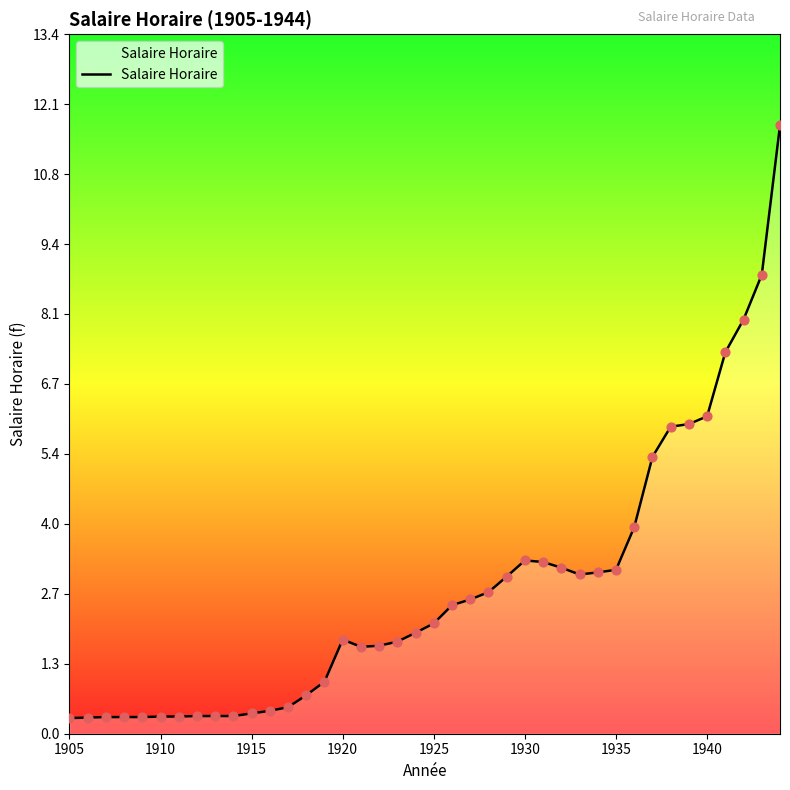

What is the greatest value displayed?

11.7